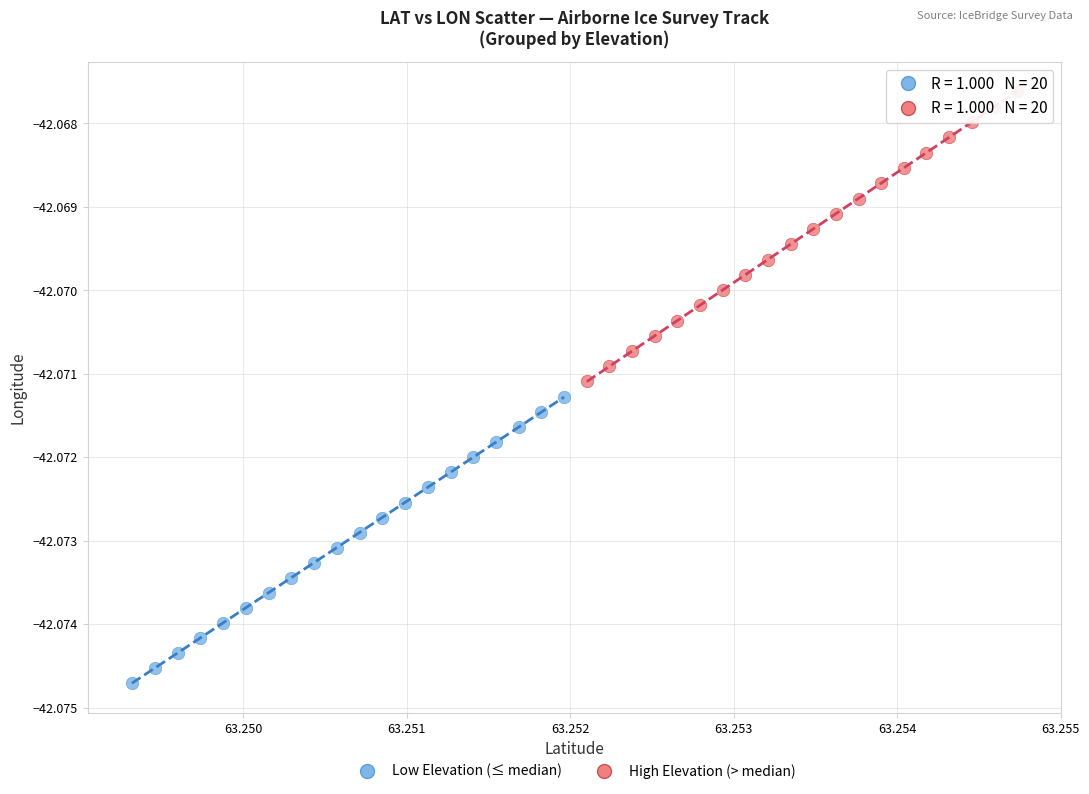

Which series contains the lowest Y value?

Low Elevation (≤ median)